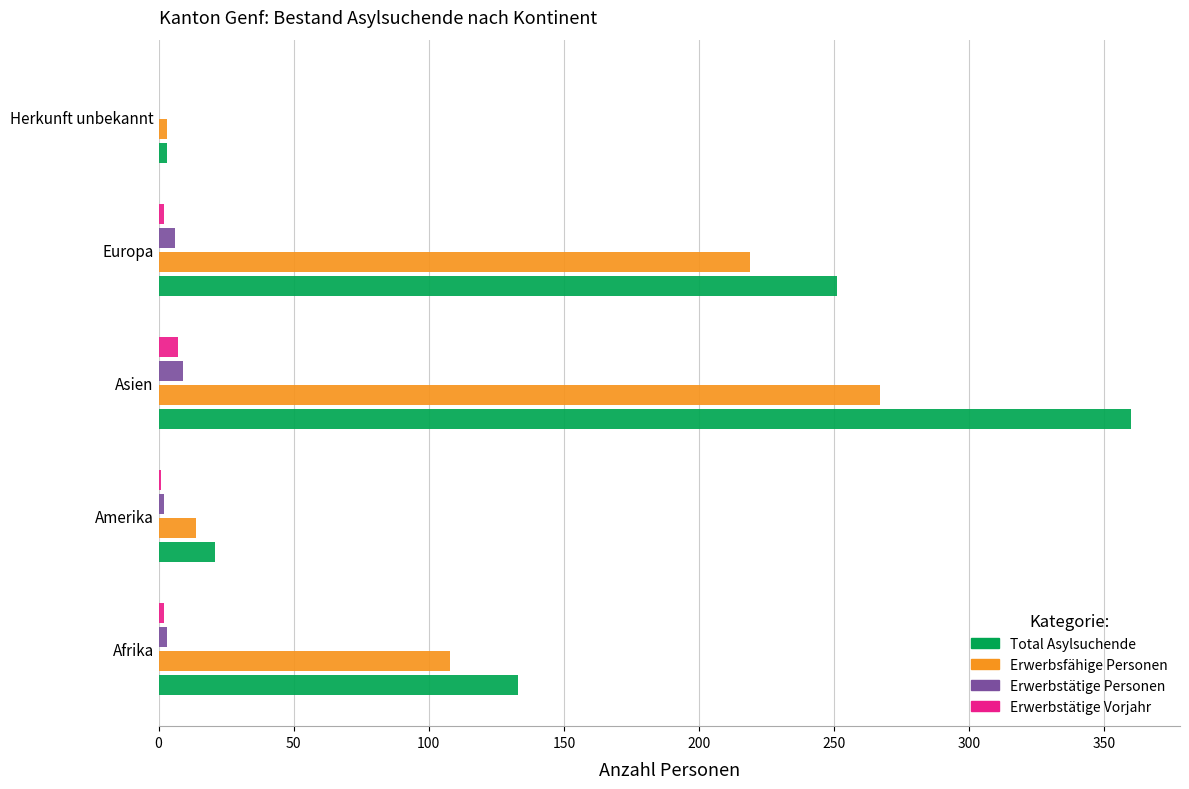

What is the greatest value displayed?

360